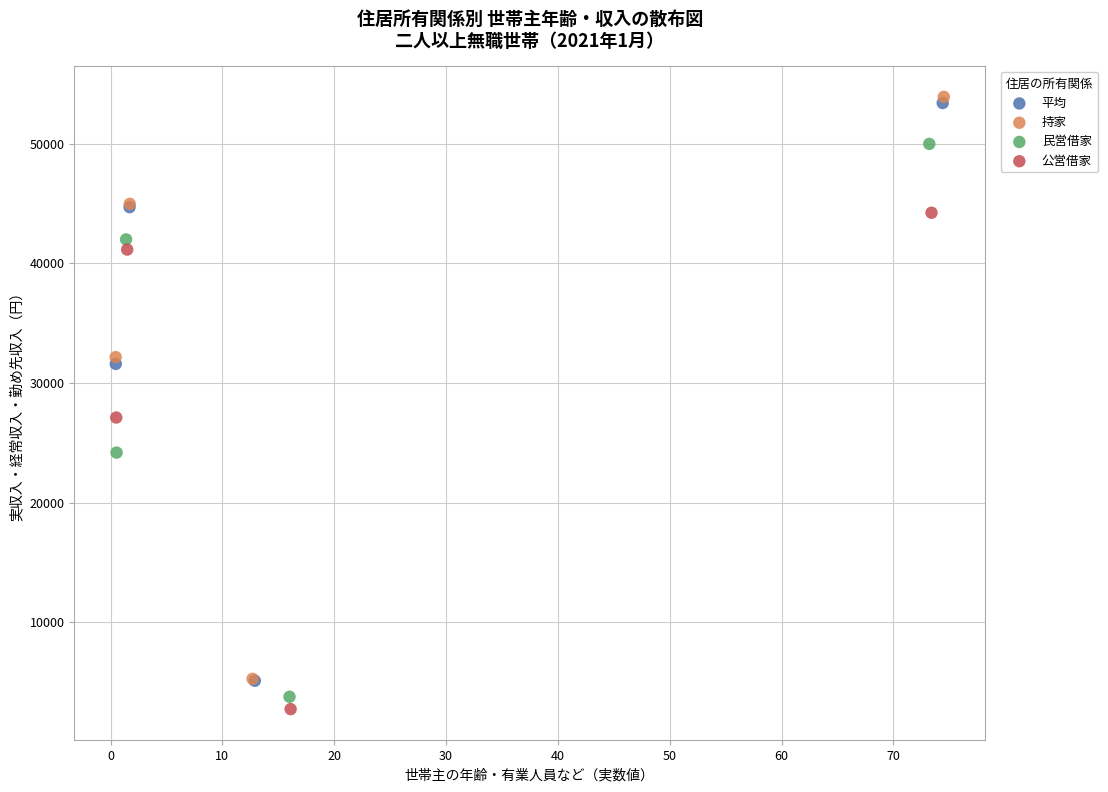

Which series reaches the minimum Y coordinate?

公営借家